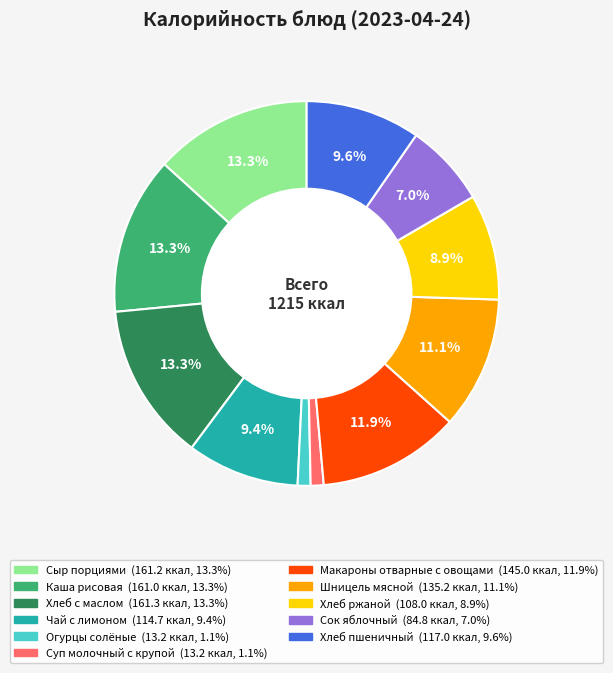

How many slices are in this pie chart?

11